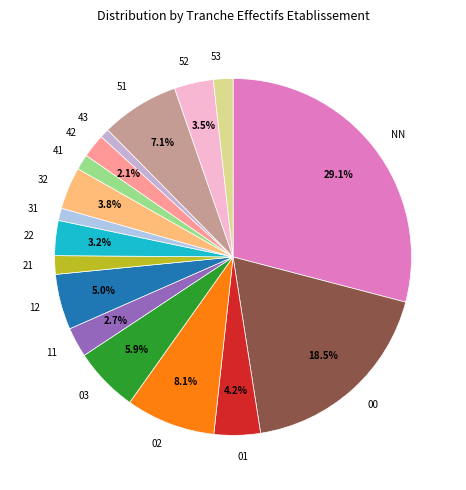

Does any single category account for the majority?

No